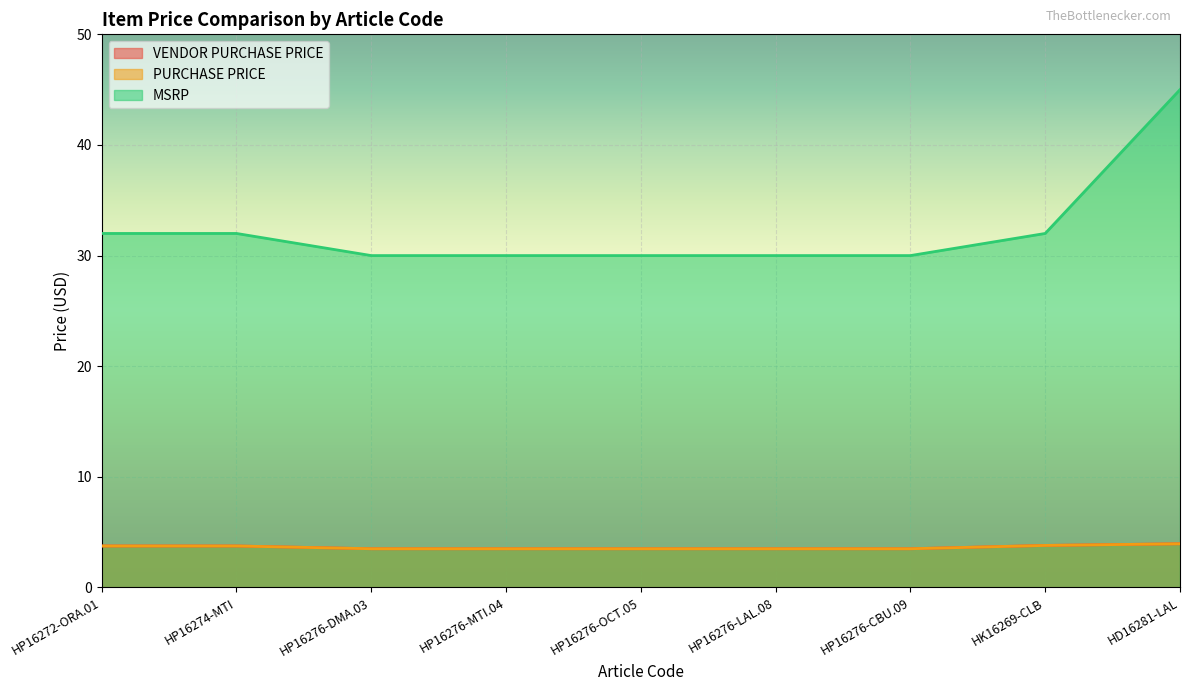

What is the sum of all MSRP values?

291.0